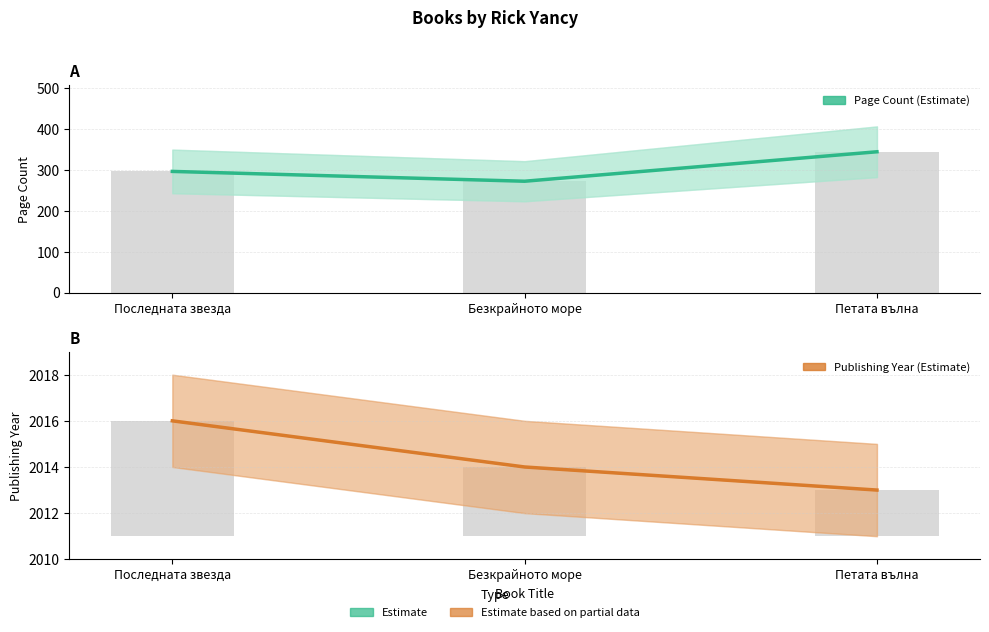

At which category does the chart reach its minimum across all series?

Безкрайното море